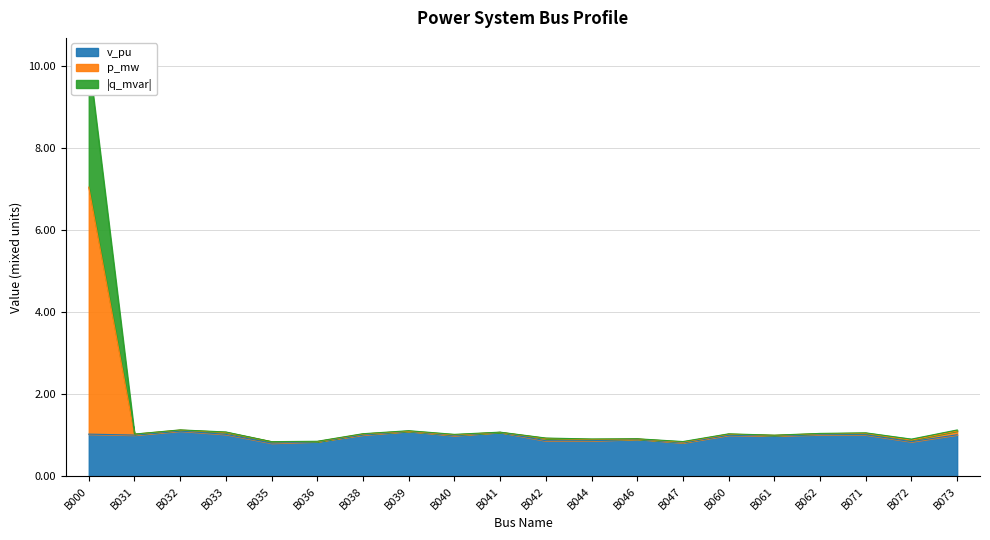

What is the value of the v_pu point at the 17th from the left?

1.0